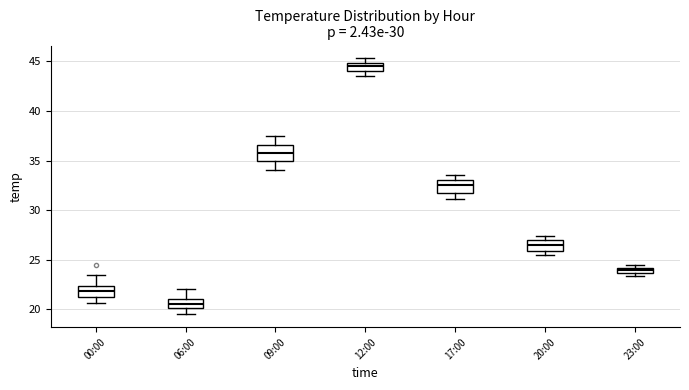

Where is the upper edge of the box for 00:00 on the y-axis? The values are not printed on the chart, so give them approximately, as read against the axis.

22.5